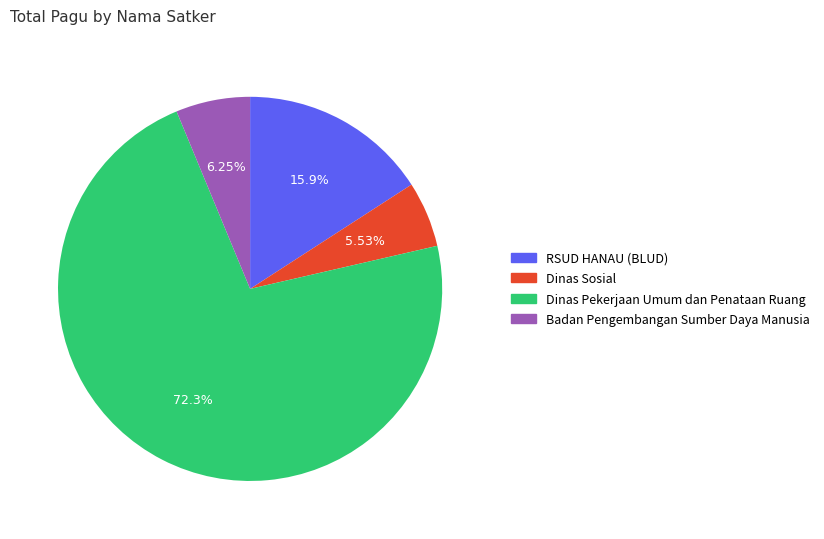

Does any single category account for the majority?

Yes